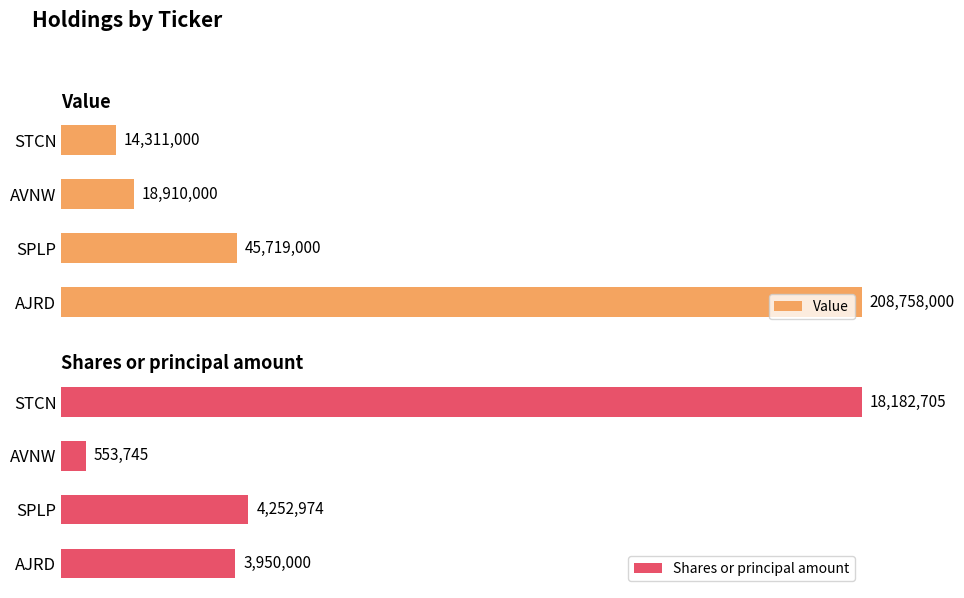

Are the bars horizontal?

Yes